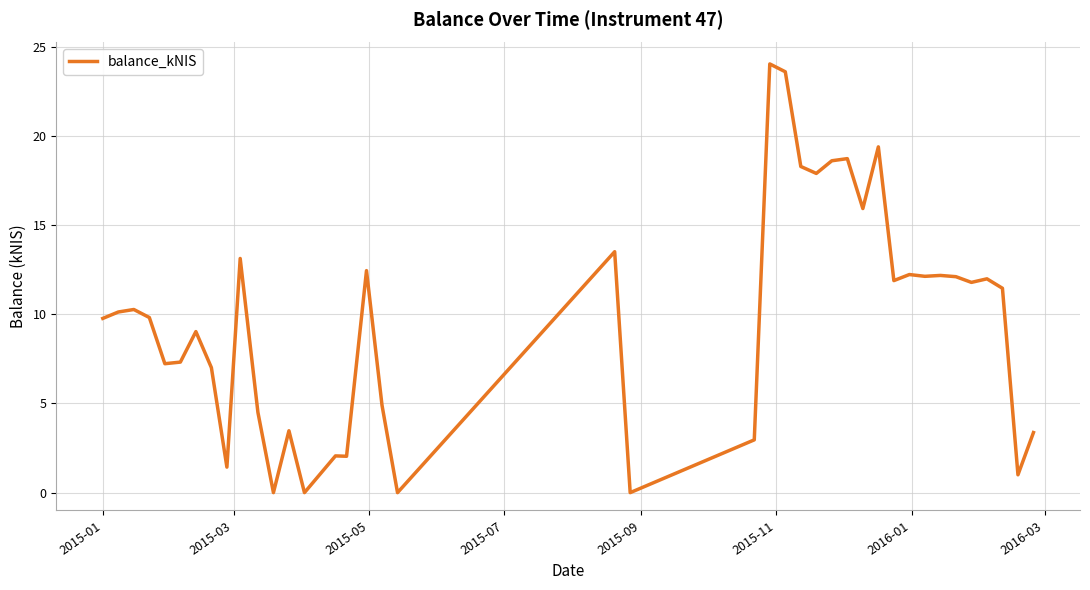

What is the difference between the maximum and minimum values?

24.0